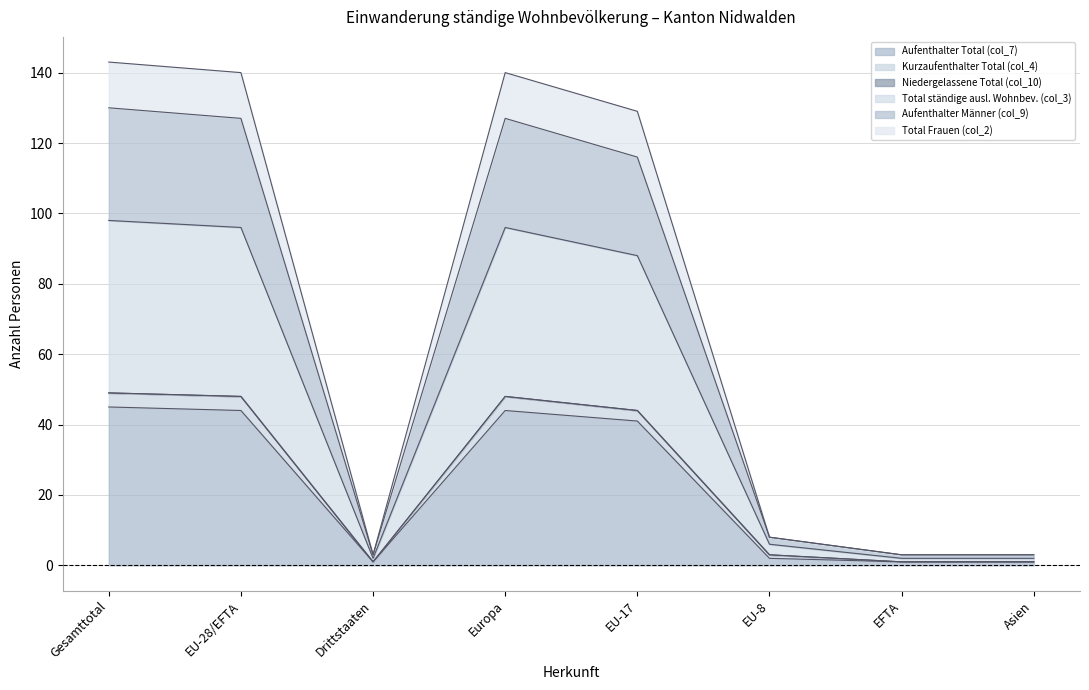

The Aufenthalter Total (col_7) series shows 44 at Europa. True or false?

True